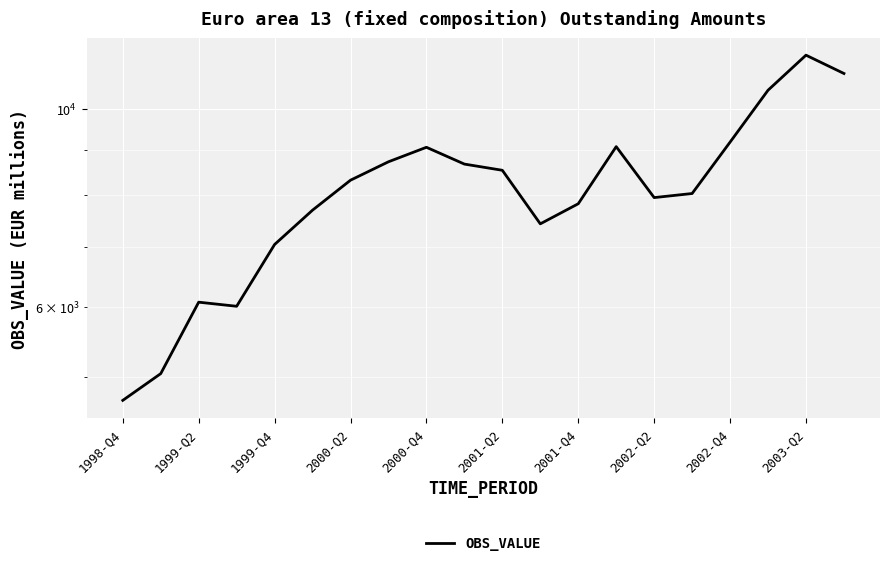

How many distinct data groups are displayed?

1